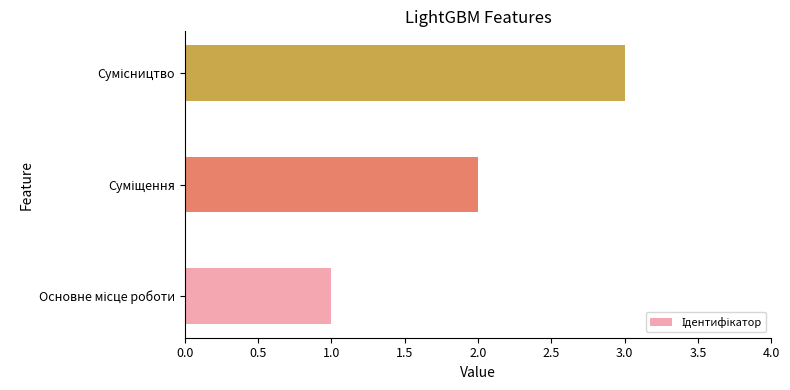

What is the maximum value shown in the chart?

3